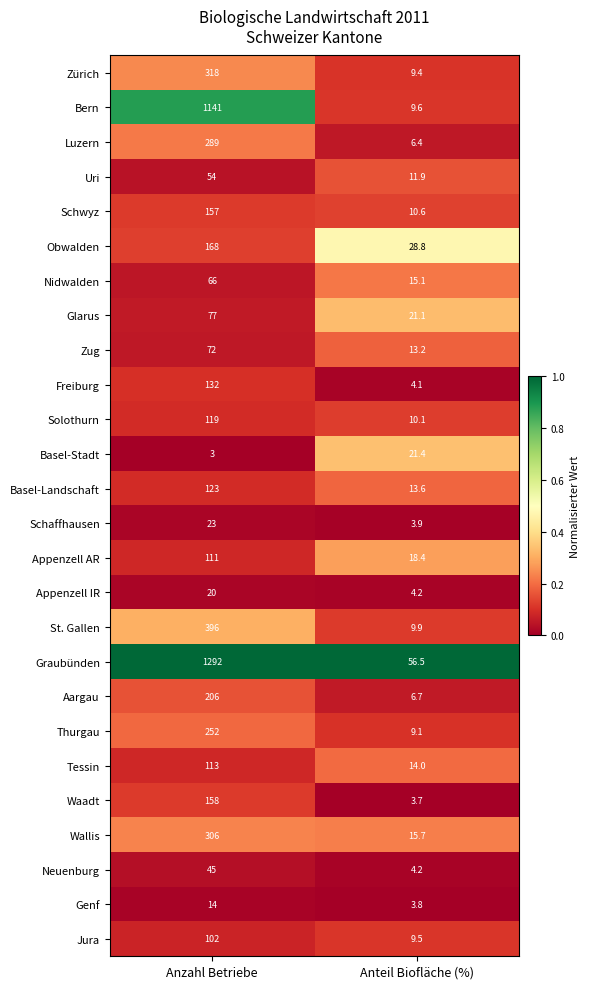

What is the sum of the Zug values at Anteil Biofläche (%) and Anzahl Betriebe?

85.2